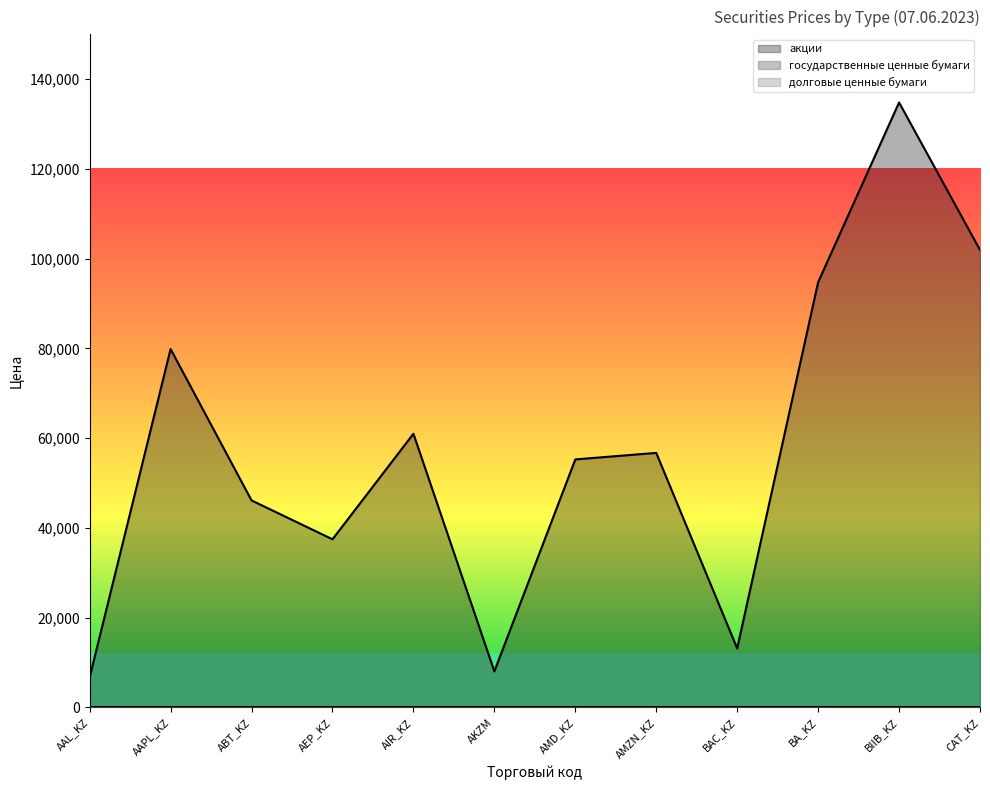

Where is the first local minimum for акции (line)?

AEP_KZ